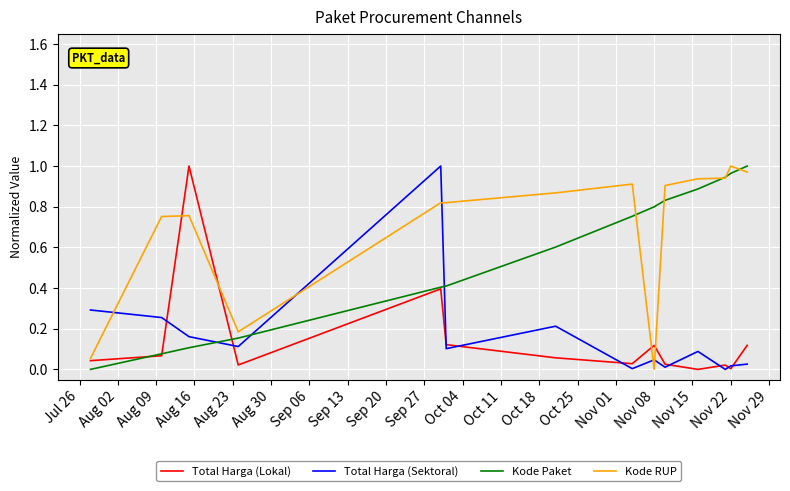

How many intersections are there between Kode RUP and Total Harga (Sektoral)?

5